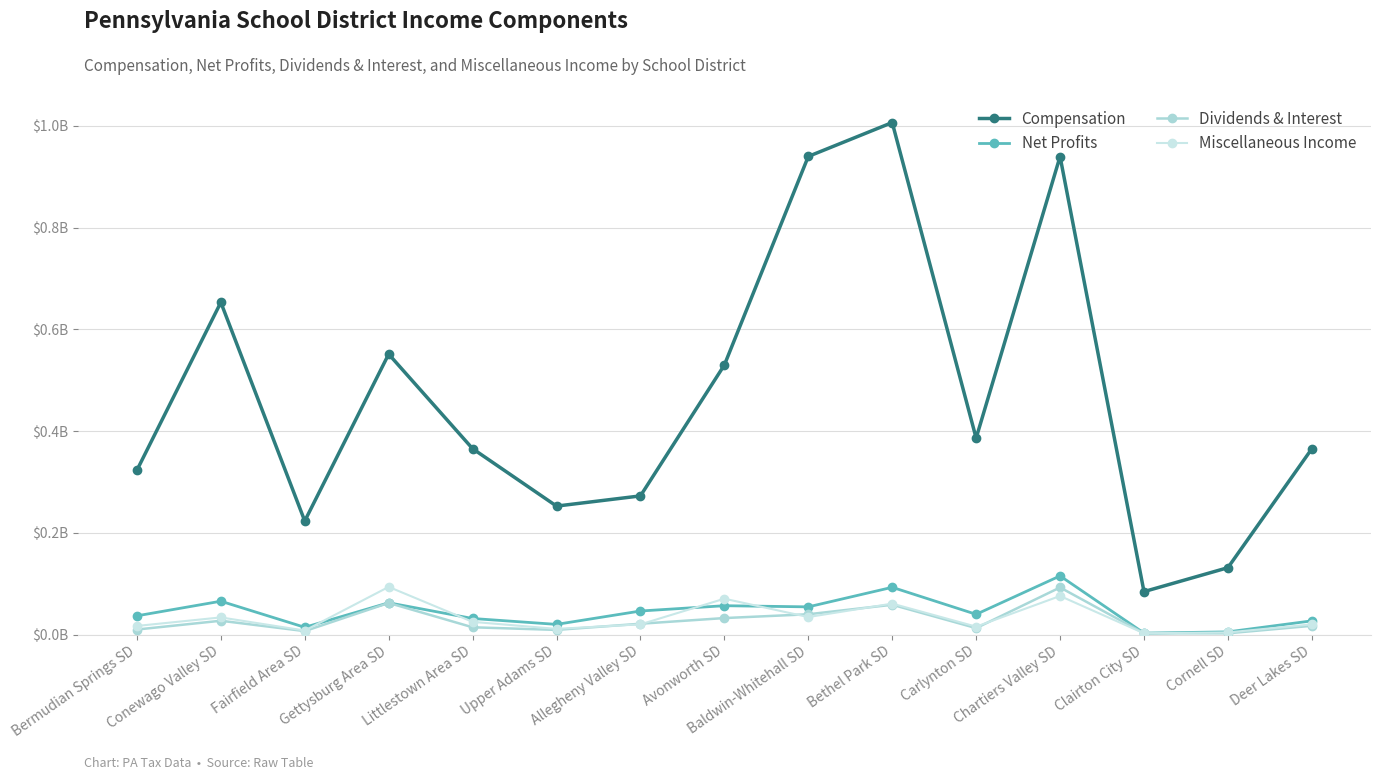

What is the label of the 1st point from the right?

Deer Lakes SD